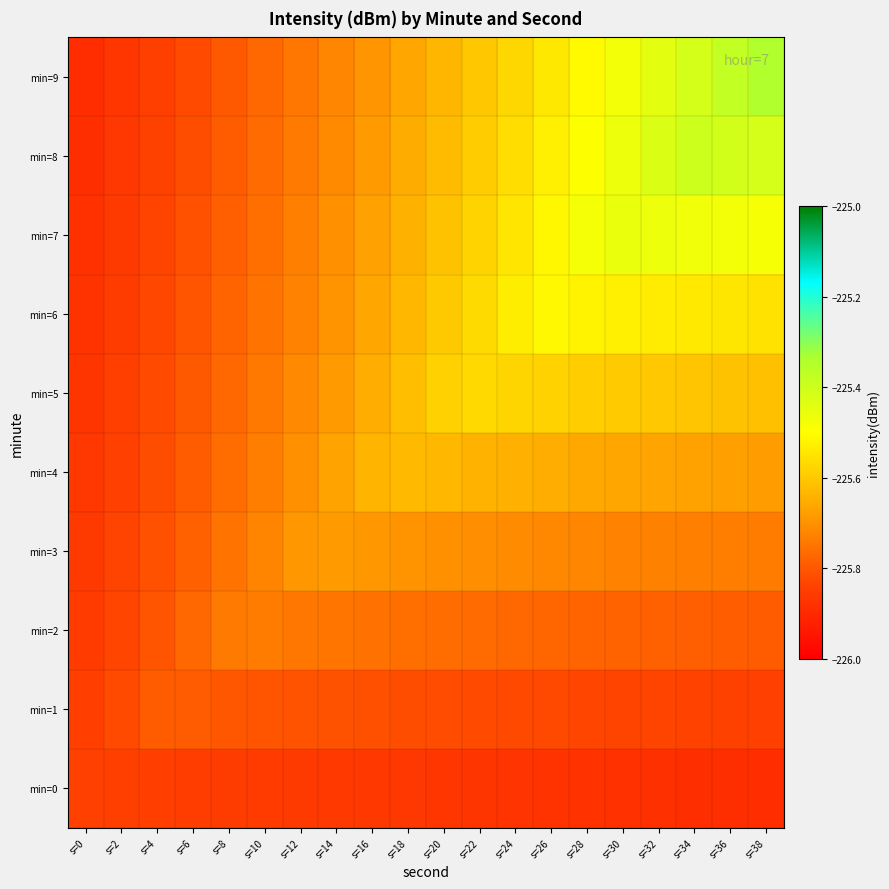

Which series changed the most between s=8 and s=12?

min=3